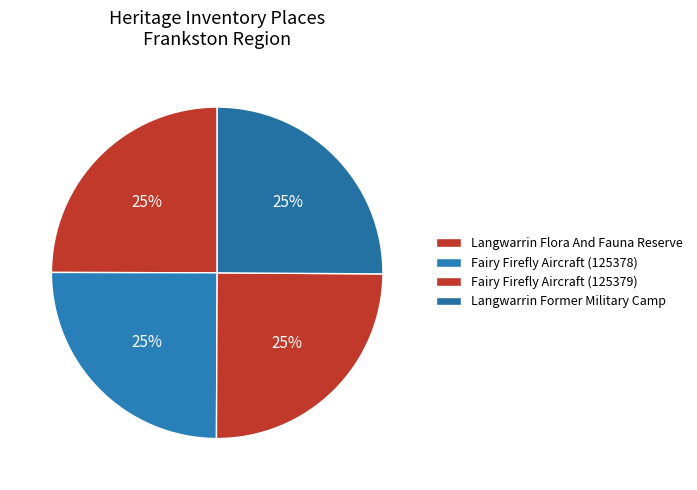

The Langwarrin Former Military Camp slice represents 14% of the pie. True or false?

False